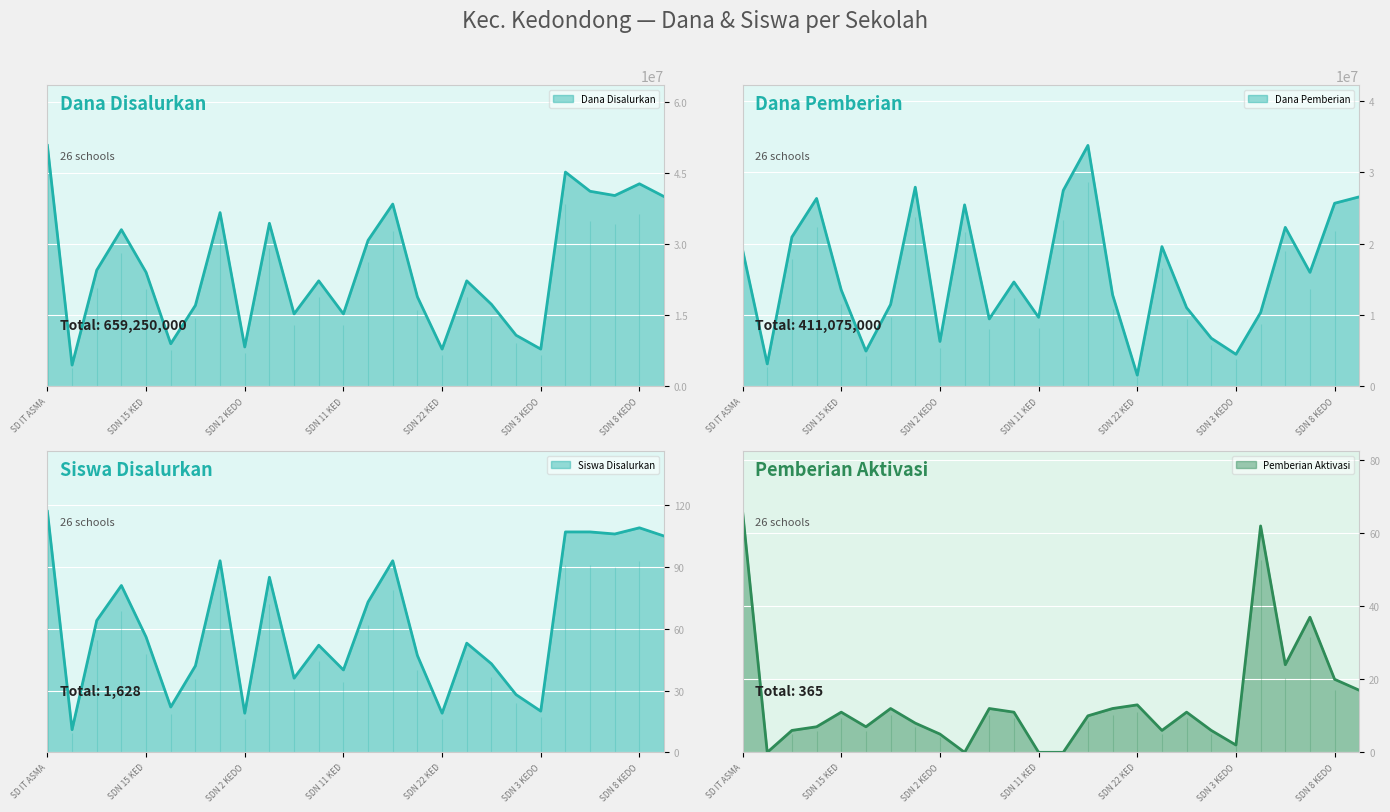

What is the label of the 22nd point from the left?

SDN 5 KEDONDONG